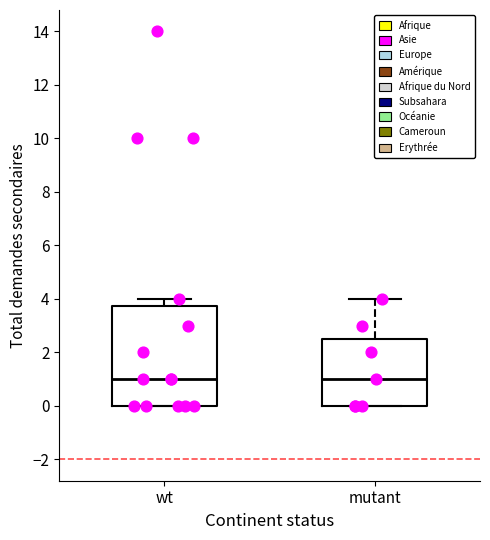

Reading left to right, transcribe this box plot: for each box, give where its median line is, the range the box spans, and where its two whiskers end, as read against the y-axis. The values are not printed on the chart, so give them approximately, as read against the axis.

wt: median 1.0, box 0.0 to 3.8, whiskers 0.0 to 4.0
mutant: median 1.0, box 0.0 to 2.6, whiskers 0.0 to 4.0